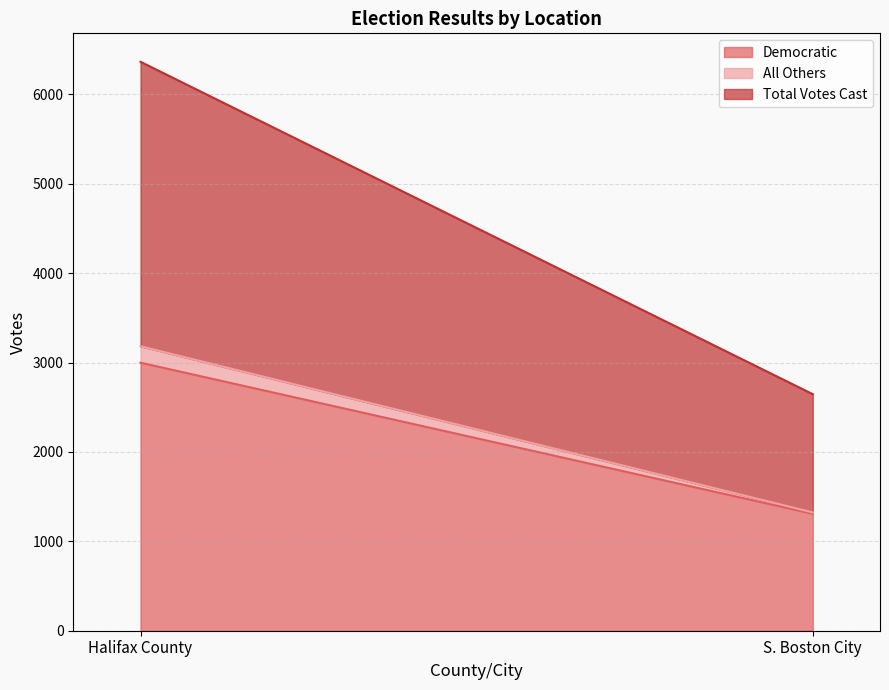

What is the maximum value shown in the chart?

3182